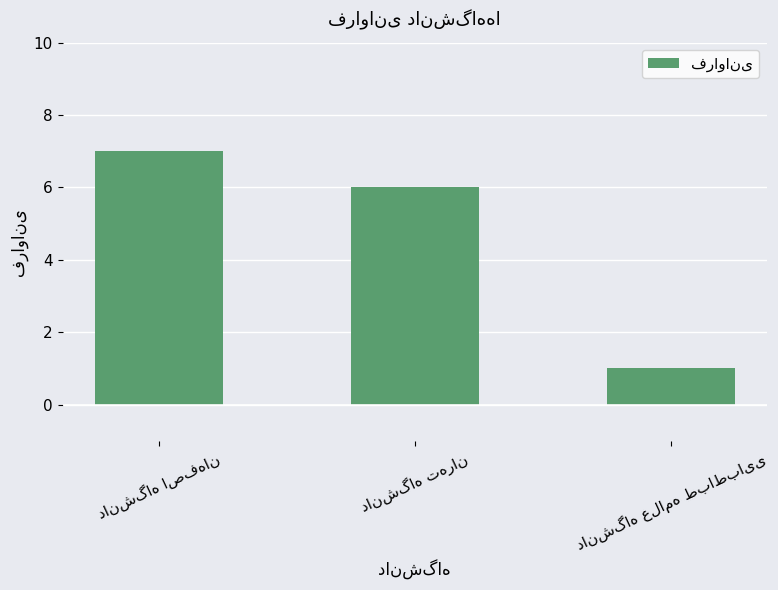

What is the sum of all values?

14